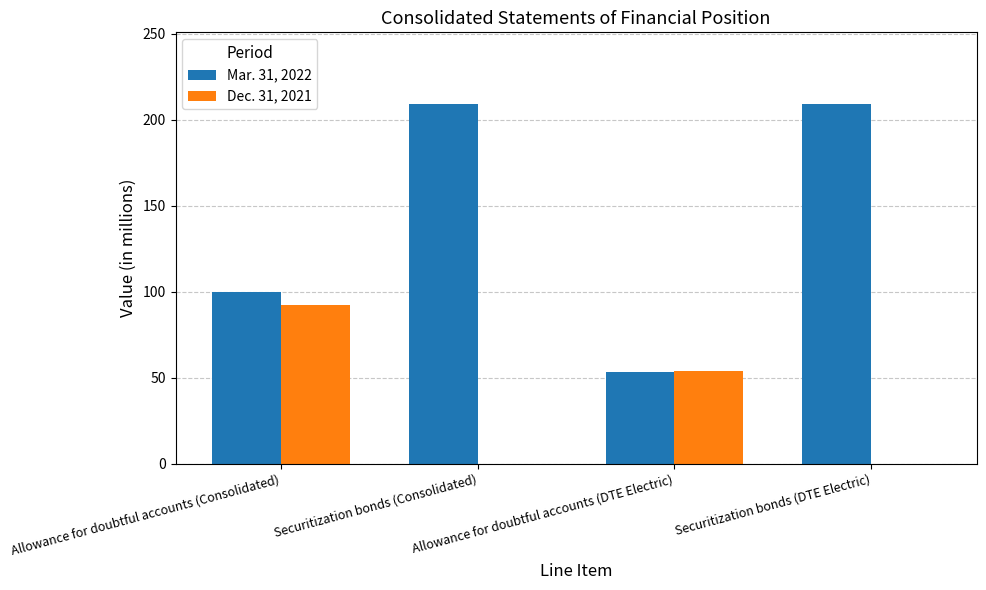

What is the total value across all series at Allowance for doubtful accounts (Consolidated)?

192